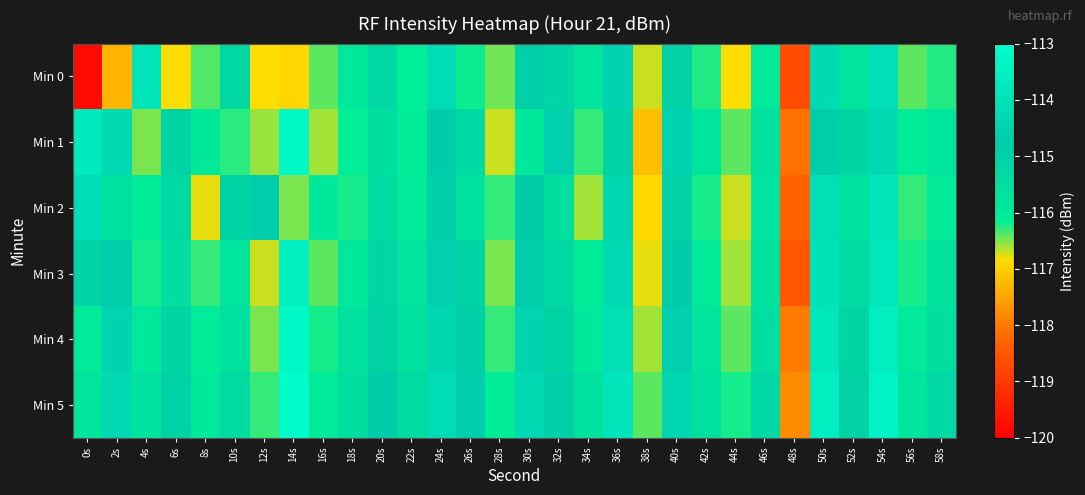

Reading right to left, list all the values displayed in this chart.

Min 0: 58s=-116.2	56s=-116.4	54s=-114.1	52s=-115.8	50s=-114.2	48s=-118.7	46s=-116.0	44s=-116.8	42s=-116.3	40s=-115.0	38s=-116.7	36s=-114.5	34s=-115.8	32s=-115.1	30s=-114.9	28s=-116.5	26s=-116.2	24s=-114.2	22s=-116.1	20s=-115.2	18s=-115.9	16s=-116.4	14s=-116.9	12s=-116.8	10s=-115.2	8s=-116.4	6s=-116.8	4s=-113.9	2s=-117.3	0s=-119.8
Min 1: 58s=-115.8	56s=-116.1	54s=-114.3	52s=-115.2	50s=-114.7	48s=-118.1	46s=-115.6	44s=-116.4	42s=-115.8	40s=-114.5	38s=-117.2	36s=-115.1	34s=-116.3	32s=-114.6	30s=-115.9	28s=-116.7	26s=-115.3	24s=-114.8	22s=-116.1	20s=-115.5	18s=-116.2	16s=-116.6	14s=-113.2	12s=-116.6	10s=-116.3	8s=-116.0	6s=-115.1	4s=-116.5	2s=-114.3	0s=-113.7
Min 2: 58s=-116.0	56s=-116.3	54s=-113.9	52s=-115.6	50s=-114.1	48s=-118.3	46s=-115.8	44s=-116.7	42s=-116.2	40s=-115.0	38s=-116.9	36s=-114.4	34s=-116.6	32s=-115.5	30s=-114.8	28s=-116.3	26s=-115.7	24s=-114.9	22s=-116.0	20s=-115.4	18s=-116.2	16s=-115.9	14s=-116.5	12s=-114.7	10s=-115.1	8s=-116.8	6s=-115.3	4s=-116.1	2s=-115.6	0s=-114.2
Min 3: 58s=-115.7	56s=-116.2	54s=-113.8	52s=-115.4	50s=-114.0	48s=-118.5	46s=-115.7	44s=-116.6	42s=-116.0	40s=-114.8	38s=-116.8	36s=-114.3	34s=-116.1	32s=-115.3	30s=-114.7	28s=-116.5	26s=-115.1	24s=-114.6	22s=-115.8	20s=-115.2	18s=-115.9	16s=-116.4	14s=-113.5	12s=-116.7	10s=-115.8	8s=-116.3	6s=-115.5	4s=-116.2	2s=-114.7	0s=-115.1
Min 4: 58s=-115.5	56s=-116.0	54s=-113.6	52s=-115.2	50s=-113.8	48s=-118.0	46s=-115.5	44s=-116.4	42s=-115.8	40s=-114.6	38s=-116.6	36s=-114.1	34s=-115.9	32s=-115.1	30s=-114.5	28s=-116.3	26s=-114.9	24s=-114.4	22s=-115.6	20s=-115.0	18s=-115.7	16s=-116.2	14s=-113.3	12s=-116.5	10s=-115.6	8s=-116.1	6s=-115.2	4s=-115.9	2s=-114.5	0s=-116.0
Min 5: 58s=-115.3	56s=-115.8	54s=-113.4	52s=-115.0	50s=-113.6	48s=-117.8	46s=-115.3	44s=-116.2	42s=-115.6	40s=-114.4	38s=-116.4	36s=-113.9	34s=-115.7	32s=-114.9	30s=-114.3	28s=-116.1	26s=-114.7	24s=-114.2	22s=-115.4	20s=-114.8	18s=-115.5	16s=-116.0	14s=-113.1	12s=-116.3	10s=-115.4	8s=-115.9	6s=-115.0	4s=-115.7	2s=-114.3	0s=-115.8